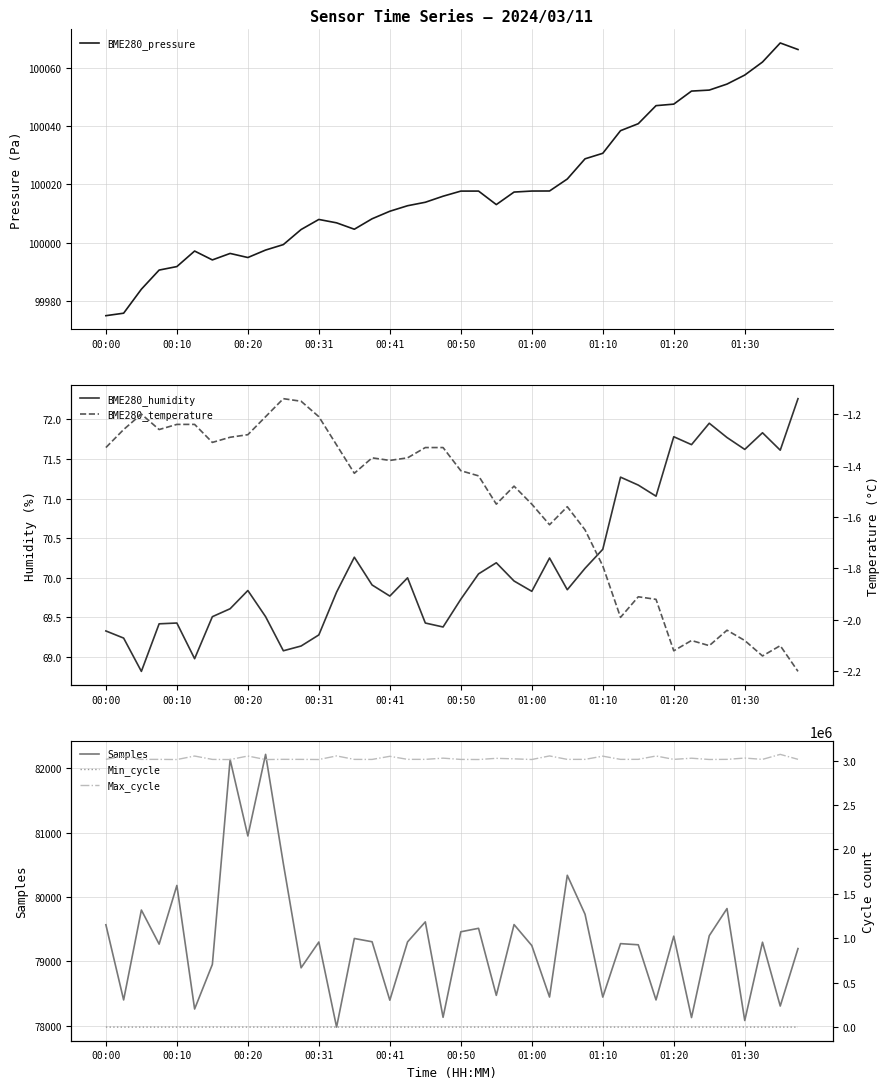

True or false: BME280_pressure and BME280_humidity intersect in this chart.

False